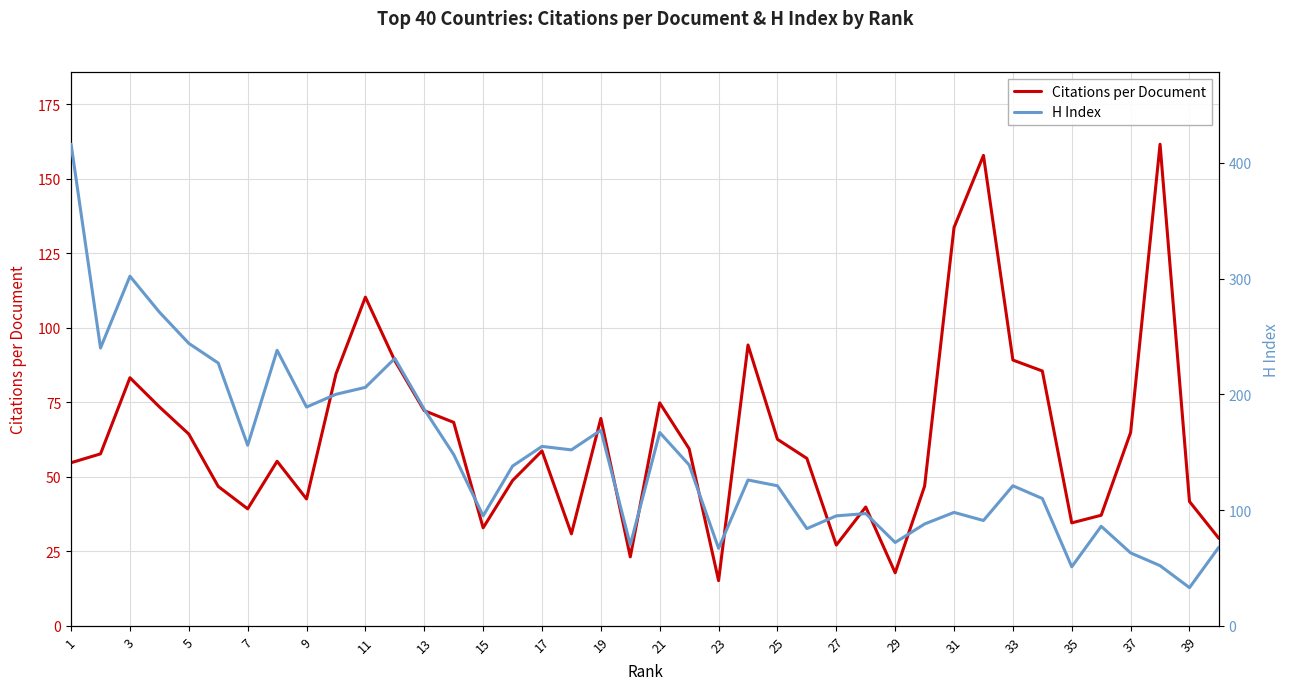

The Citations per Document series shows 28.4 at 17. True or false?

False